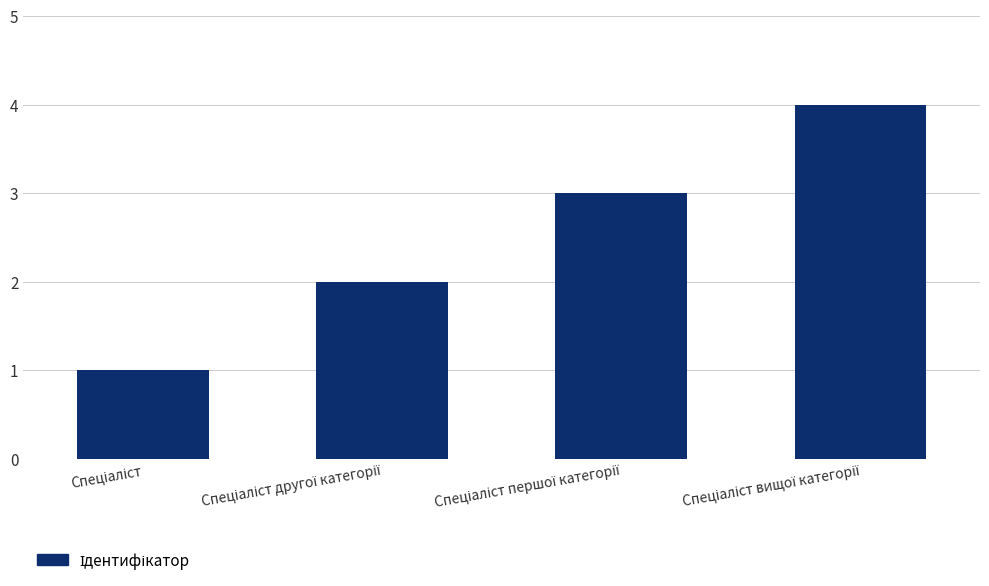

What is the sum of all values?

10